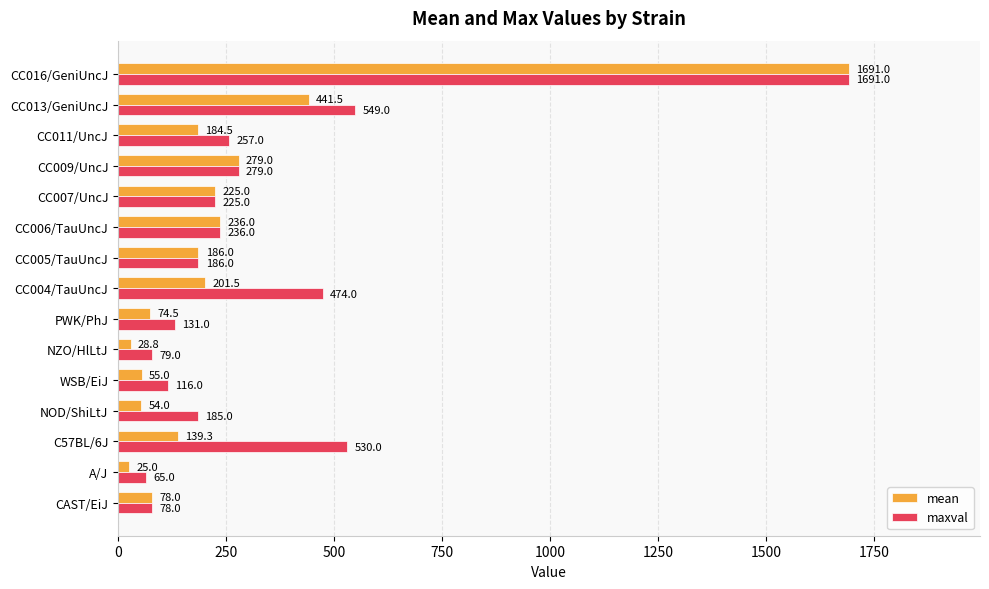

What is the difference between the maximum and minimum values in the maxval series?

1626.0